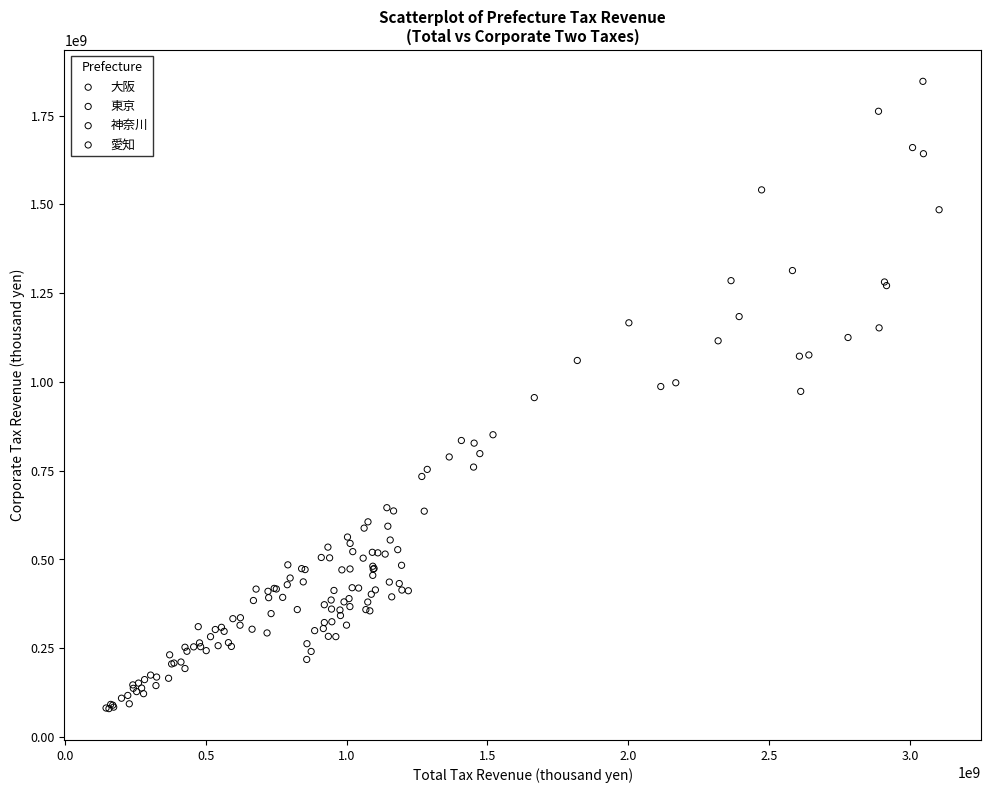

Which series has the largest Y range (max minus min)?

東京